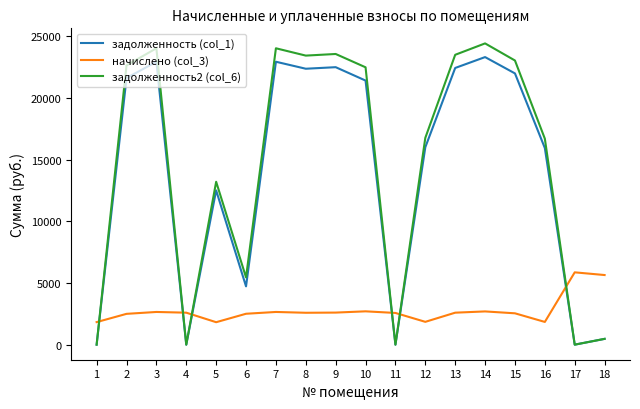

Where is задолженность2 (col_6) nearest to the value 12213?

5